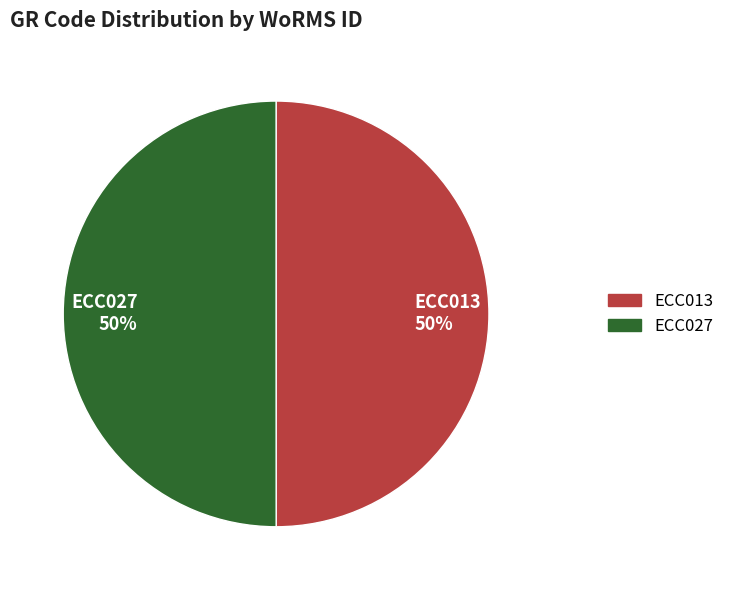

To the nearest percent, what portion does ECC027 represent?

50%